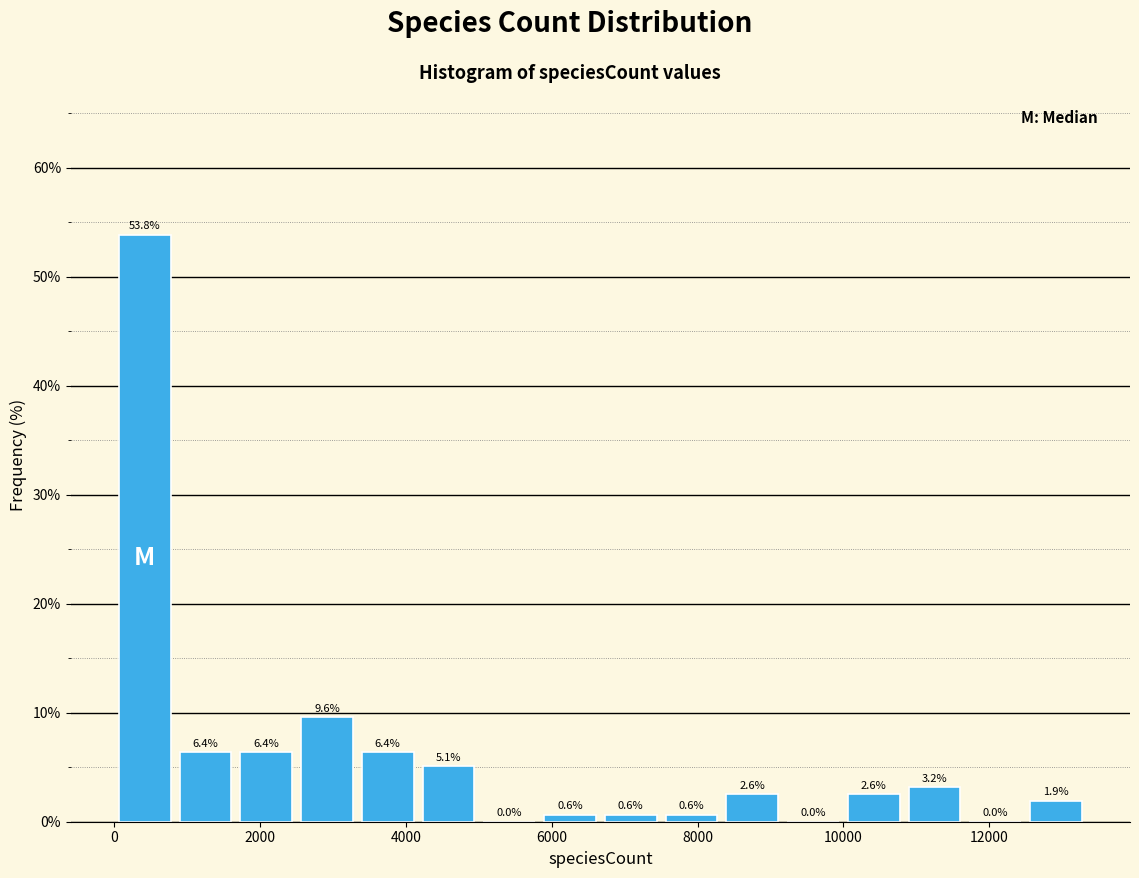

Reading left to right, transcribe this chart: for each bar, give the range it covers on the x-axis and its height. The bar edges are not printed on the chart, so give them approximately, as read against the axis.

0 to 800: 53.8
800 to 1600: 6.4
1600 to 2600: 6.4
2600 to 3400: 9.6
3400 to 4200: 6.4
4200 to 5000: 5.1
5000 to 5800: 0.0
5800 to 6600: 0.6
6600 to 7600: 0.6
7600 to 8400: 0.6
8400 to 9200: 2.6
9200 to 10000: 0.0
10000 to 10800: 2.6
10800 to 11600: 3.2
11600 to 12600: 0.0
12600 to 13400: 1.9